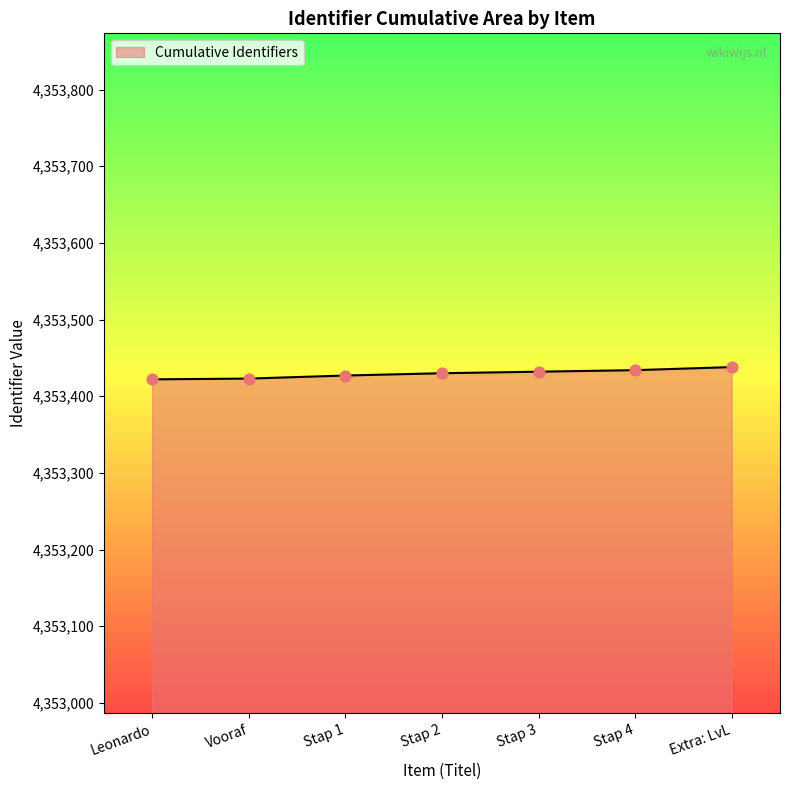

What is the ratio of the value at Stap 1 to the value at Stap 2?

1.0